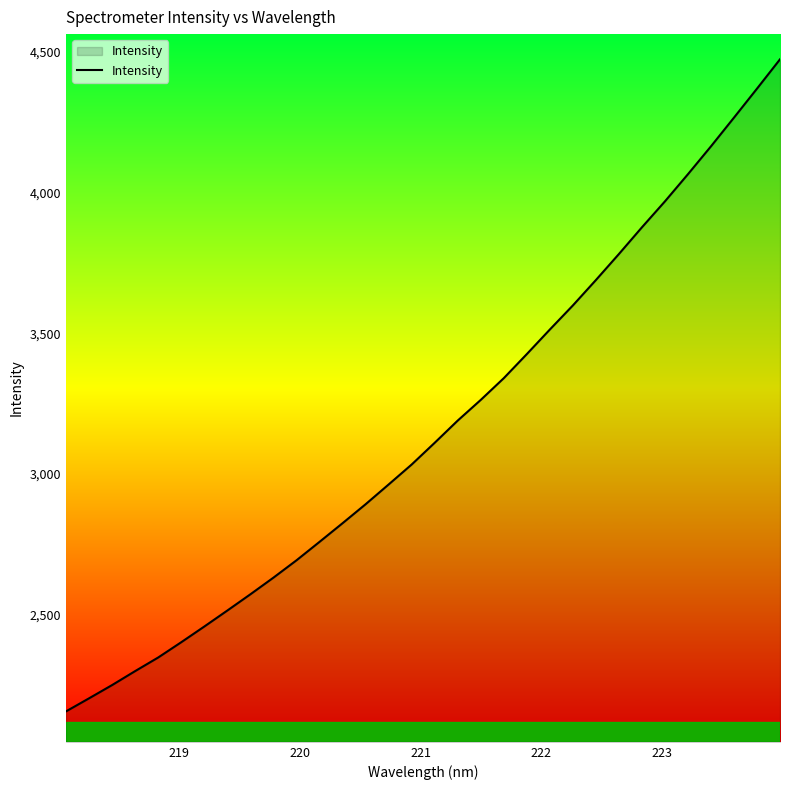

What is the sum of all values?

101101.0